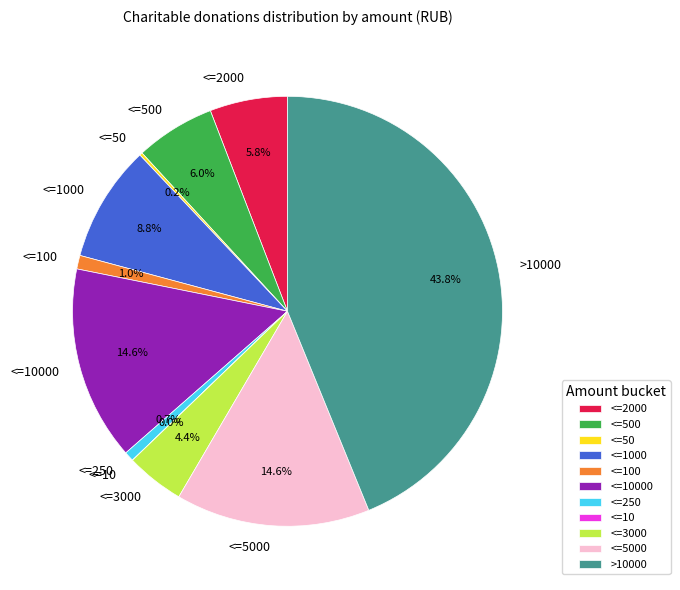

What portion of the pie excludes <=3000?

95.6%